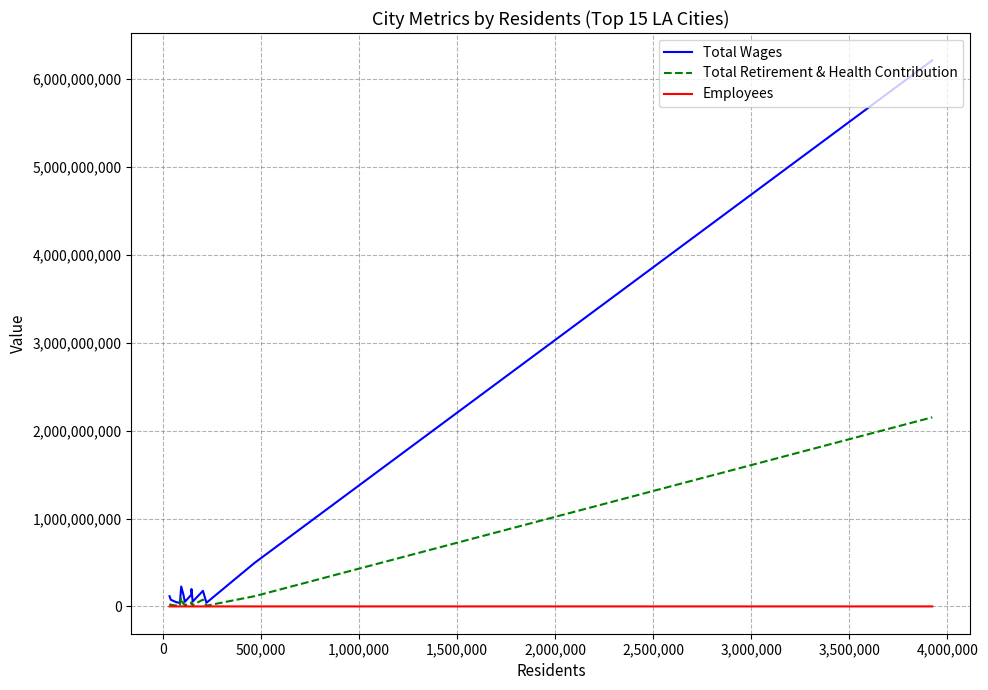

What is the highest value of the Total Wages series?

6215894125